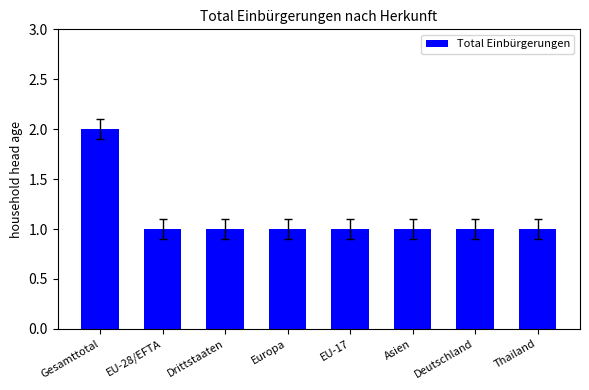

Which has a higher value, Gesamttotal or EU-28/EFTA?

Gesamttotal